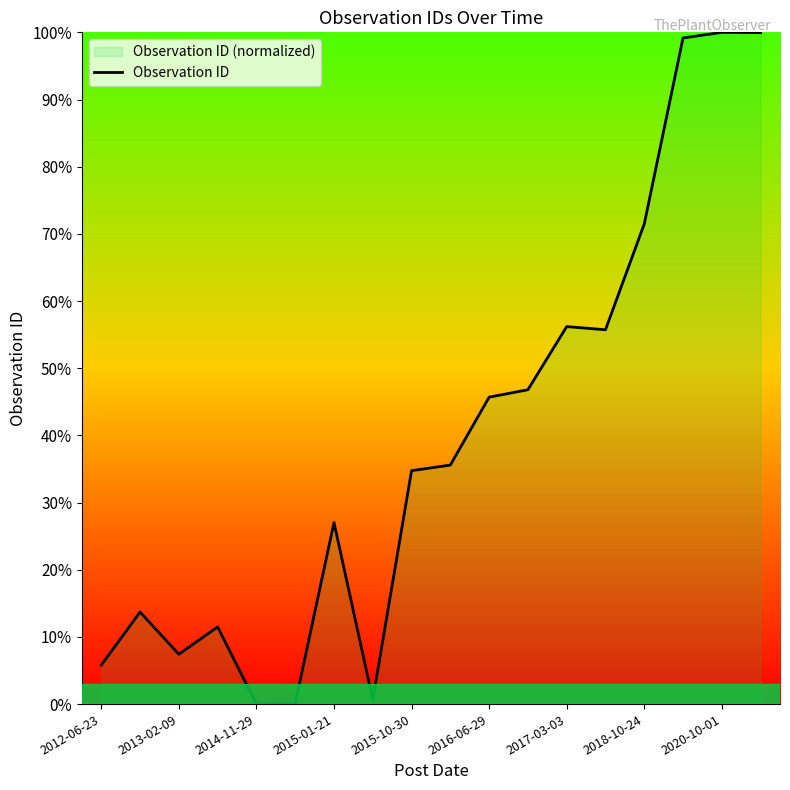

What position from the right is 15?

3